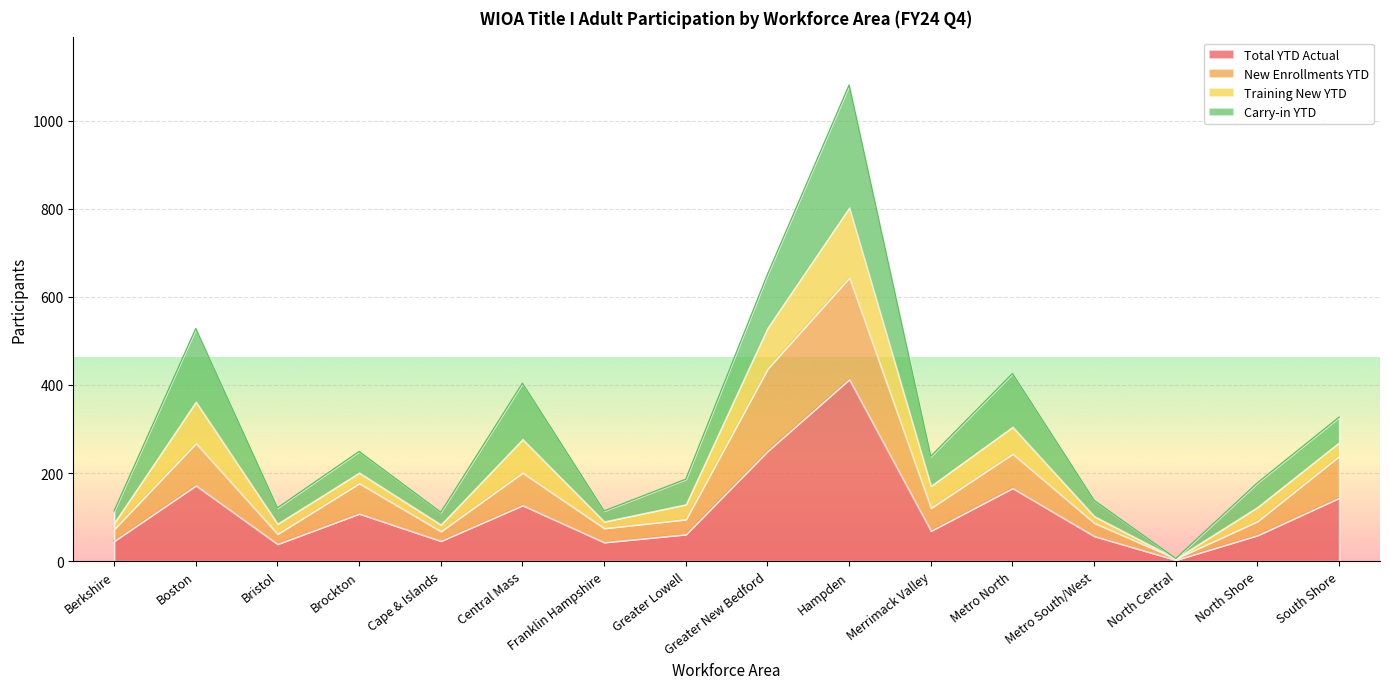

In New Enrollments YTD, how many points are higher than both neighbors (excluding endpoints)?

5